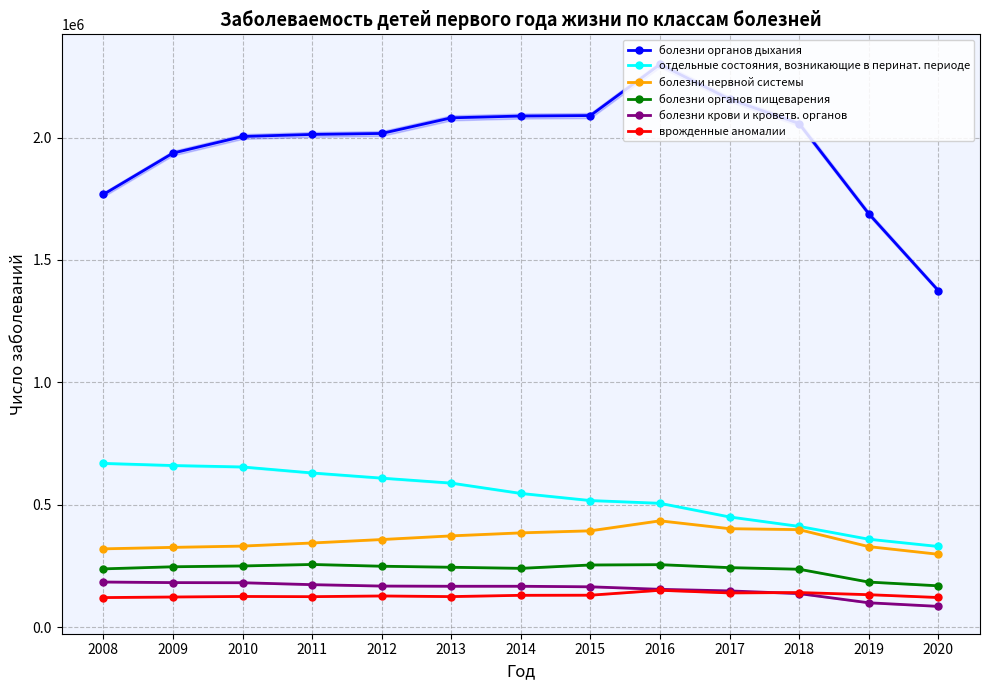

How many lines are shown in the chart?

6